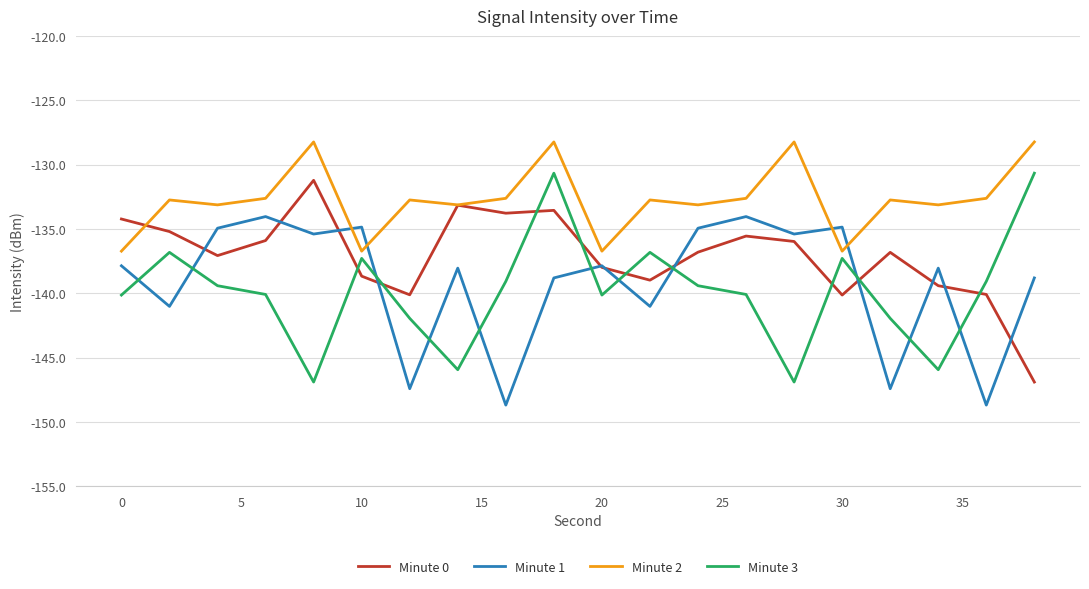

What is the maximum value for Minute 0?

-131.2